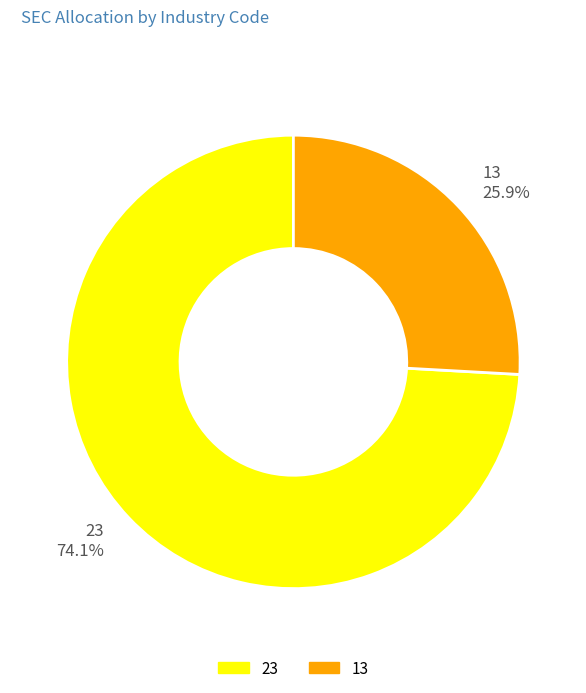

Is there a majority slice in this chart?

Yes